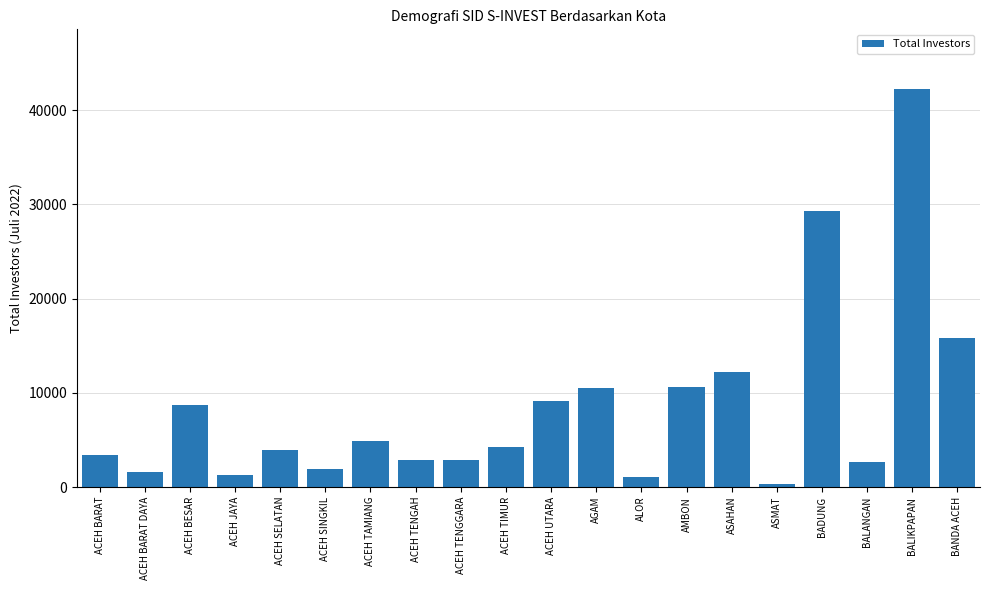

Which category has the highest value across all series?

BALIKPAPAN